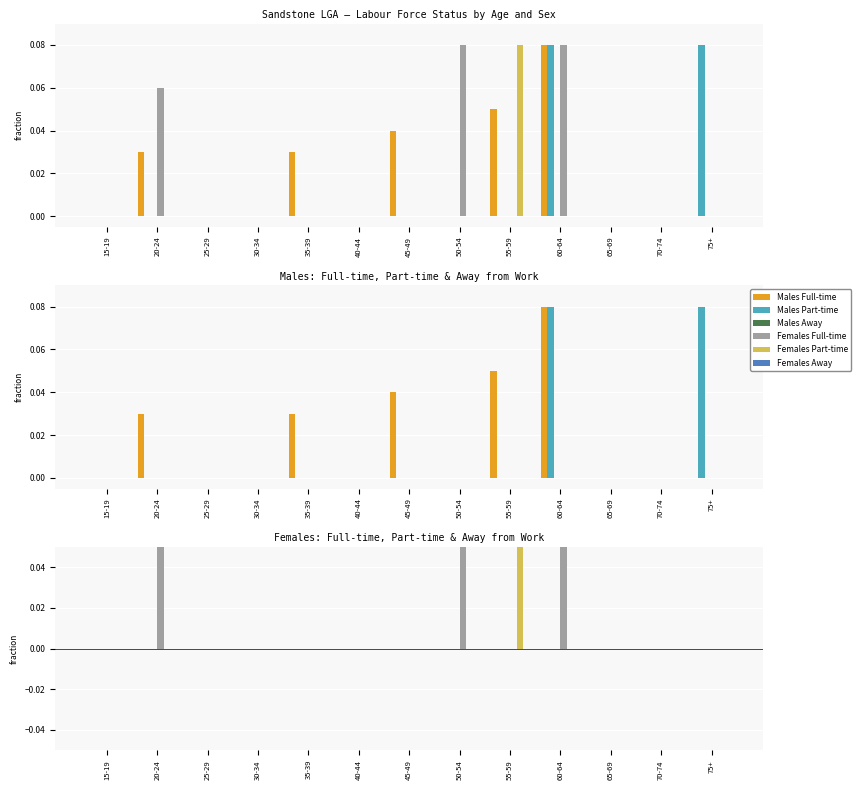

The value of Males Full-time at 40-44 is 0.0. True or false?

True